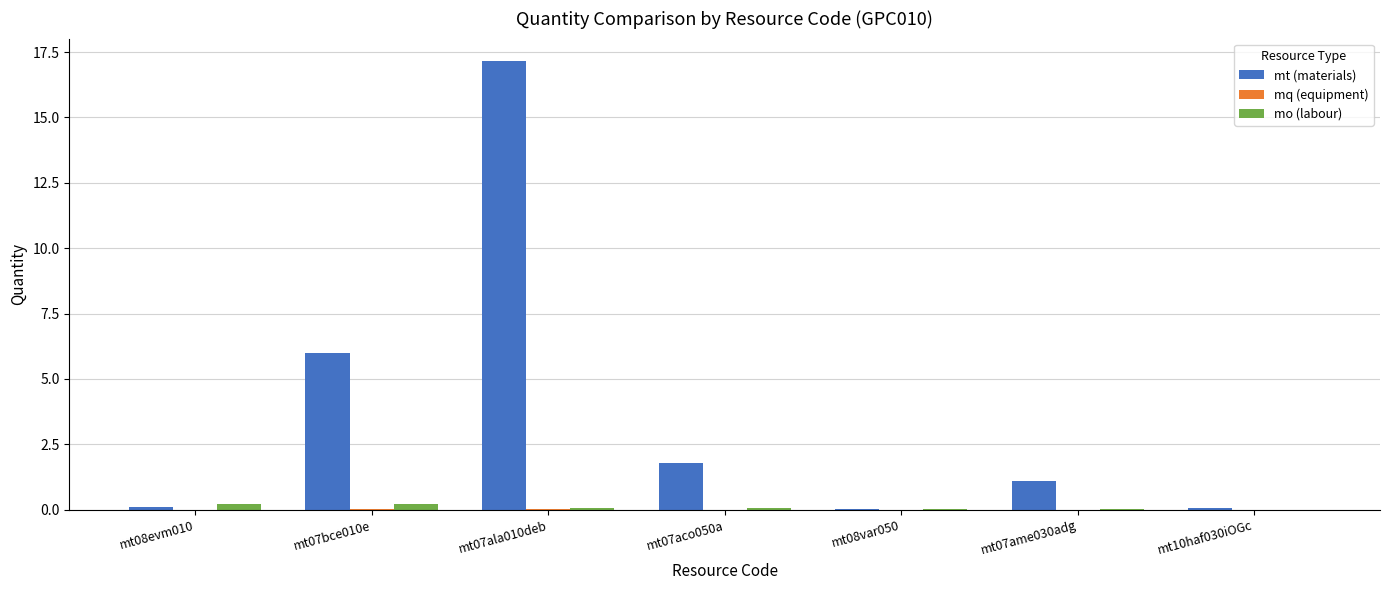

Which series changed the most between mt07bce010e and mt07ala010deb?

mt (materials)